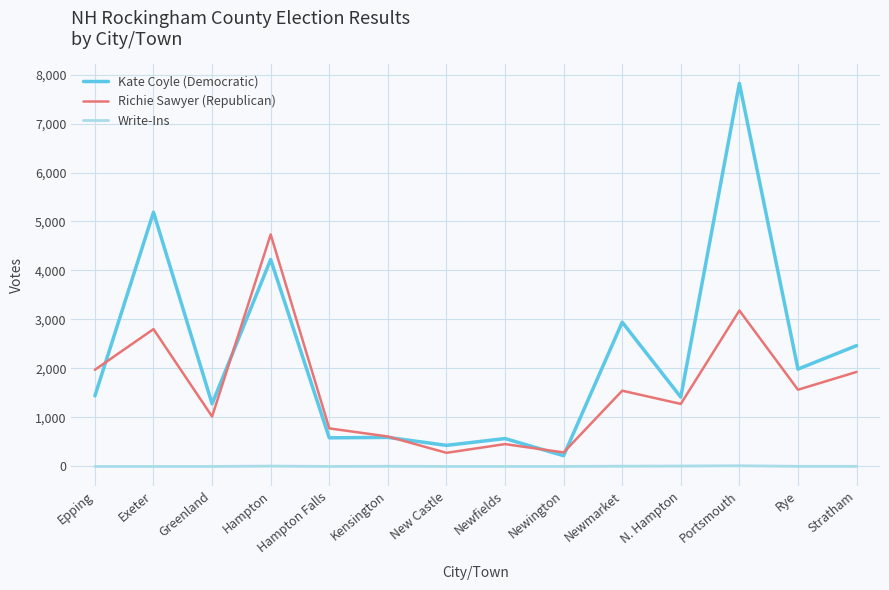

What are all the series names shown in the legend?

Kate Coyle (Democratic), Richie Sawyer (Republican), Write-Ins